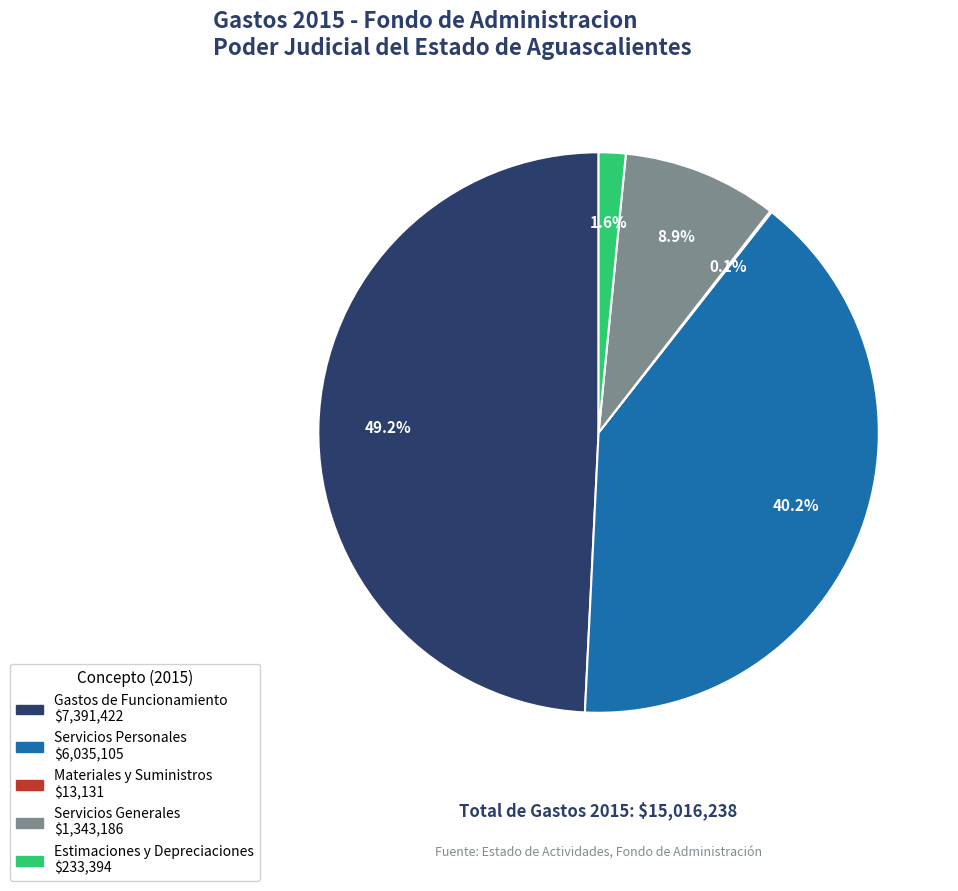

To the nearest percent, what is the difference between the largest and smallest slice percentages?

49%